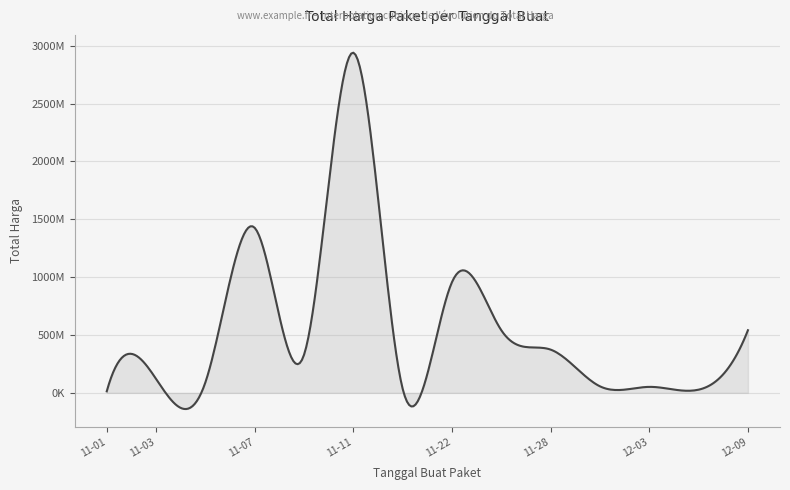

Does the chart display data point markers on the line(s)?

No